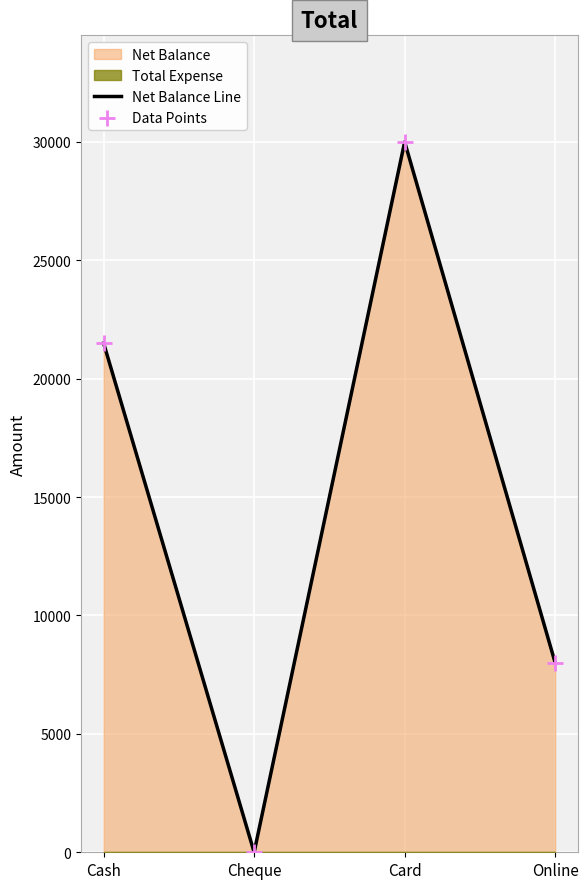

At how many categories does at least one series exceed 13441?

2